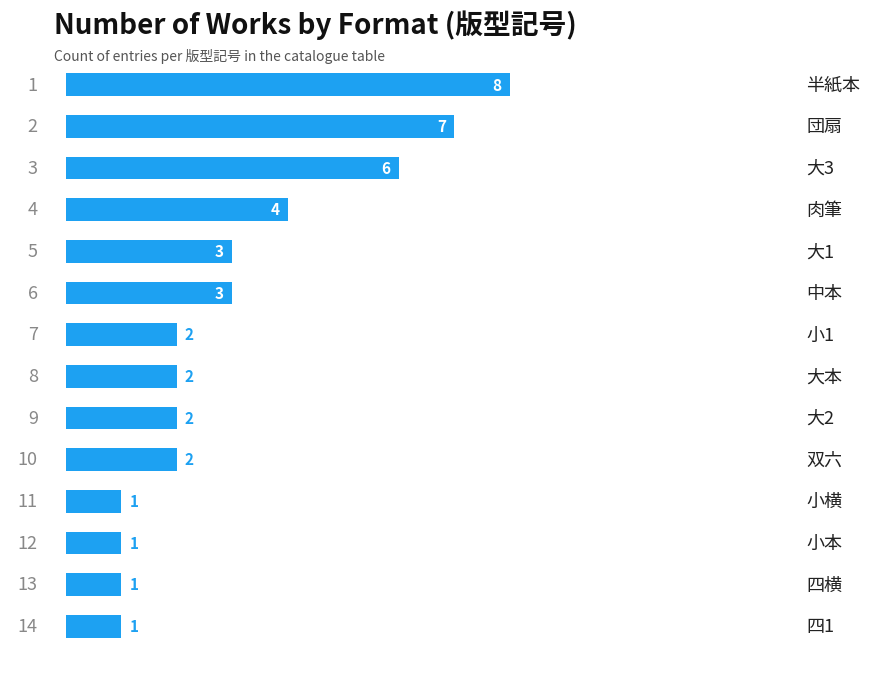

Count the values in the range 1 to 4.

11